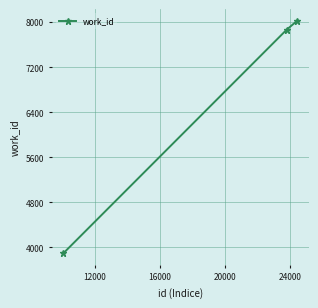

How many data points are less than 7864?

1